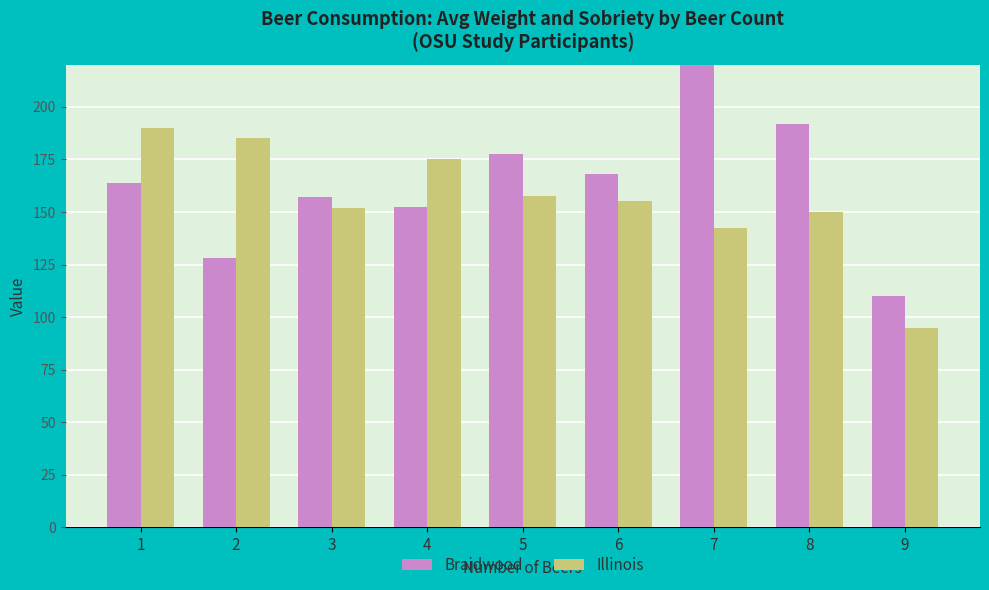

How many series are shown in this chart?

2